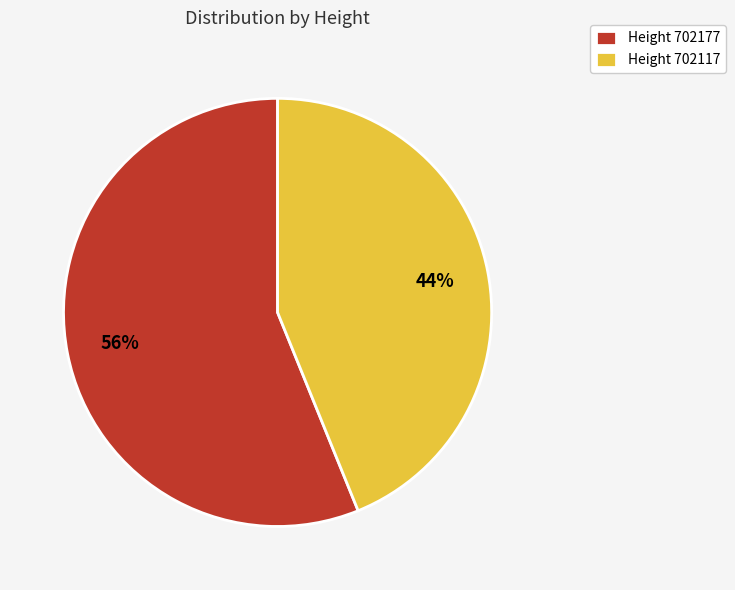

Count the number of slices in the pie.

2